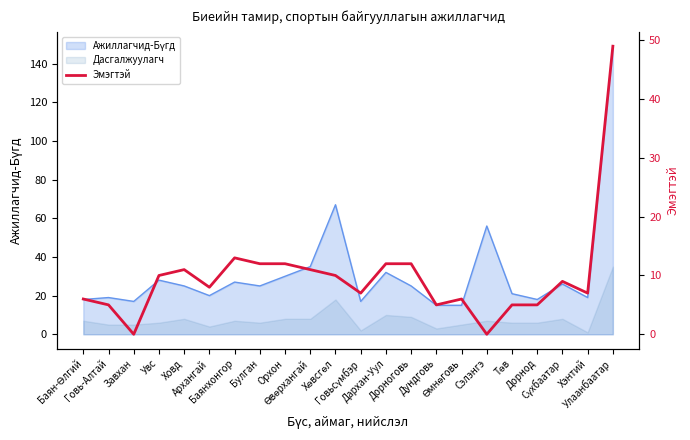

Reading left to right, what are all the values shown in this chart?

6	5	0	10	11	8	13	12	12	11	10	7	12	12	5	6	0	5	5	9	7	49